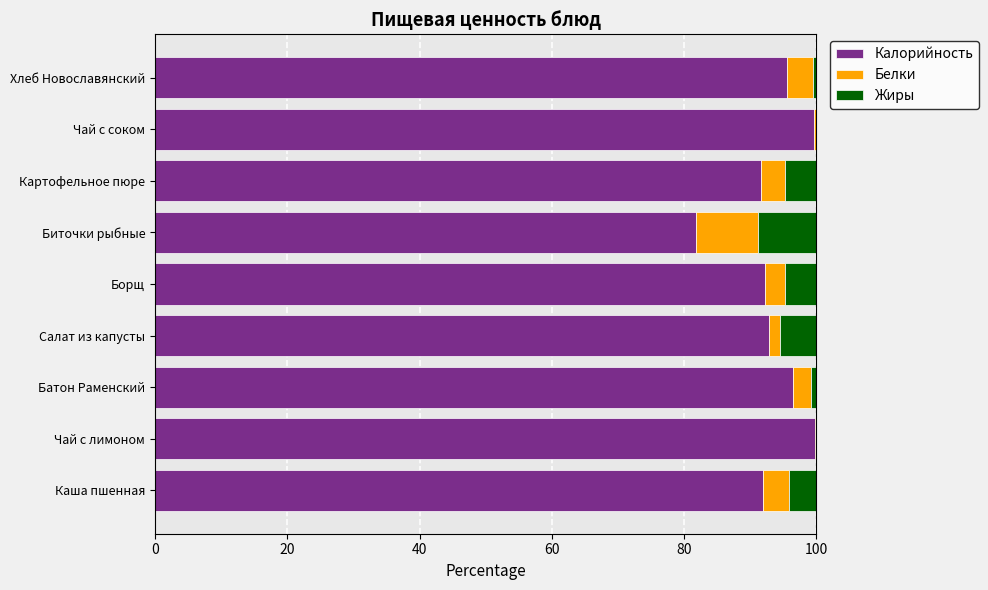

Is it true that Калорийность equals 152.3 at Салат из капусты?

False